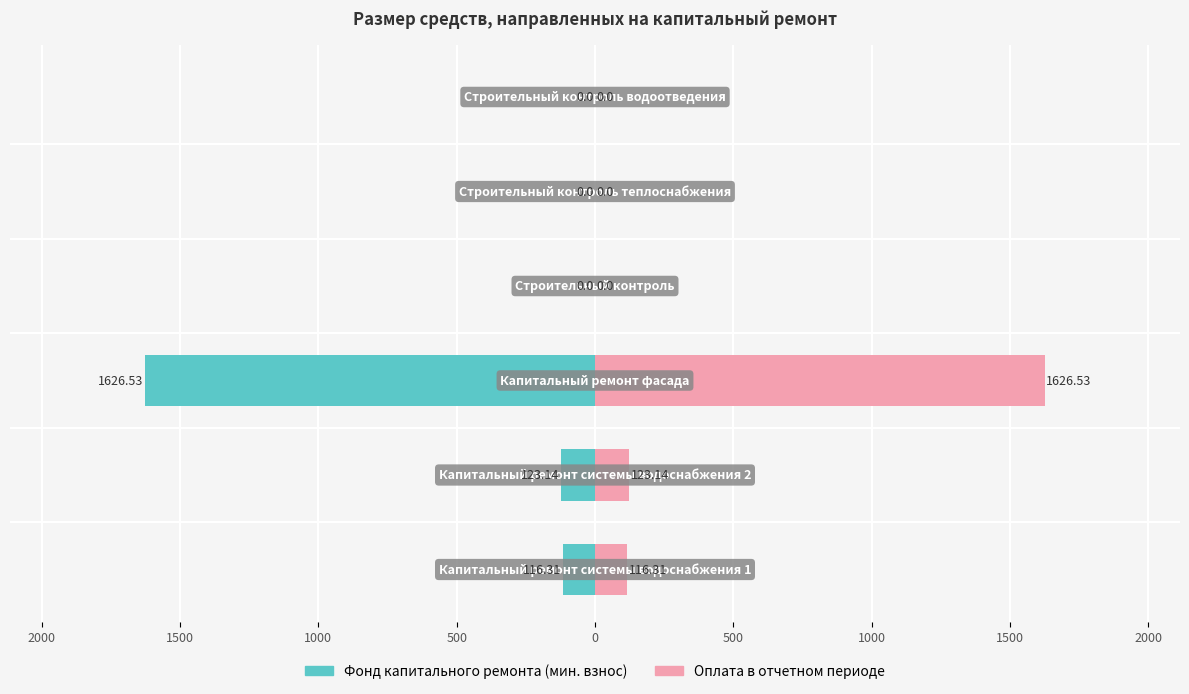

Between 2000 and 1000, which is larger?

1000